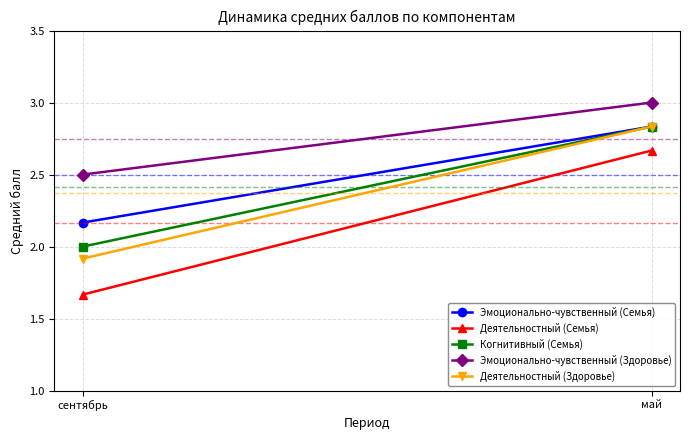

What is the label of the 2nd point from the left?

май